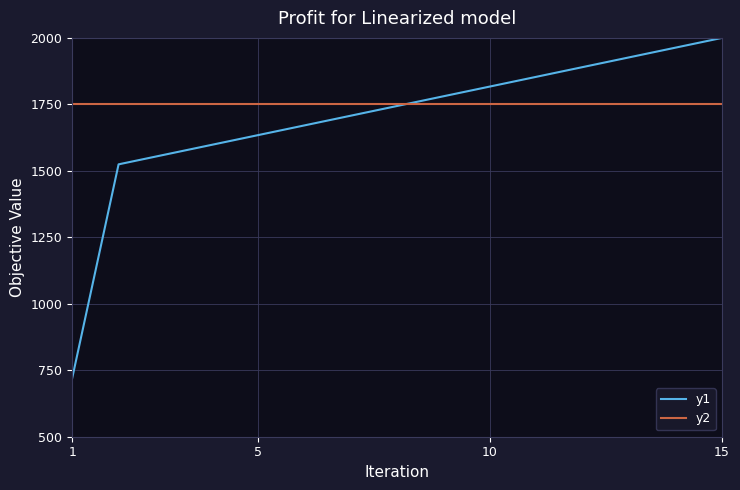

What is the smallest value displayed?

719.5